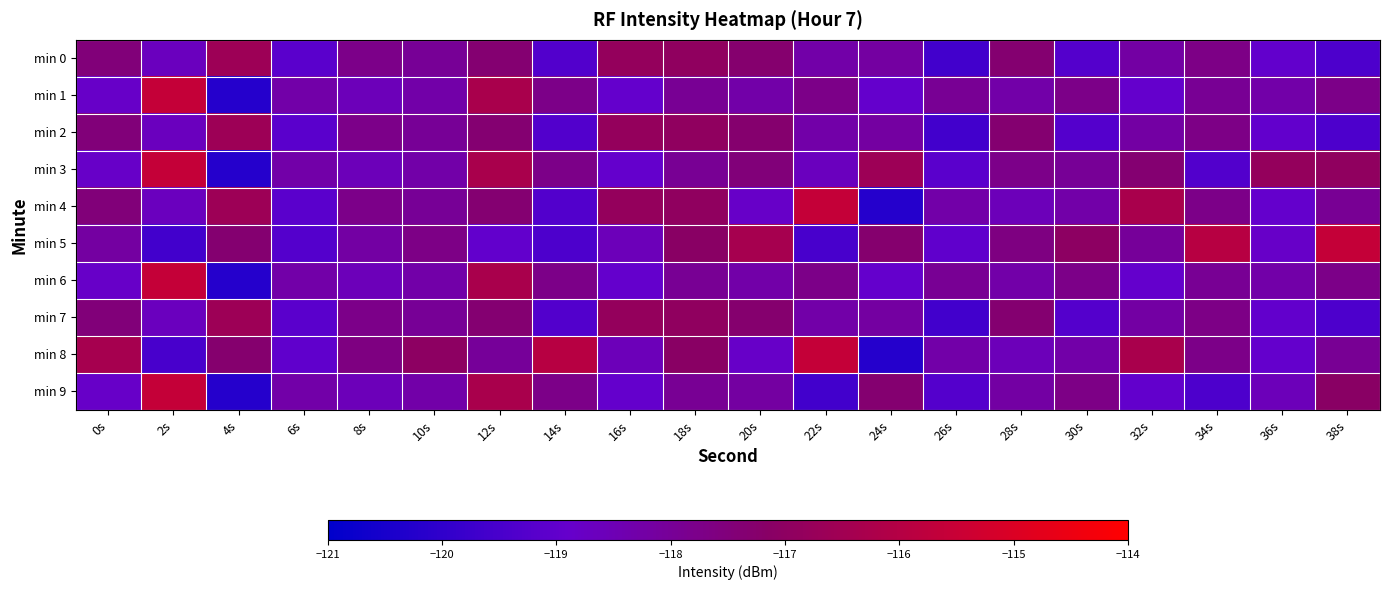

What is the smallest value displayed?

-120.2